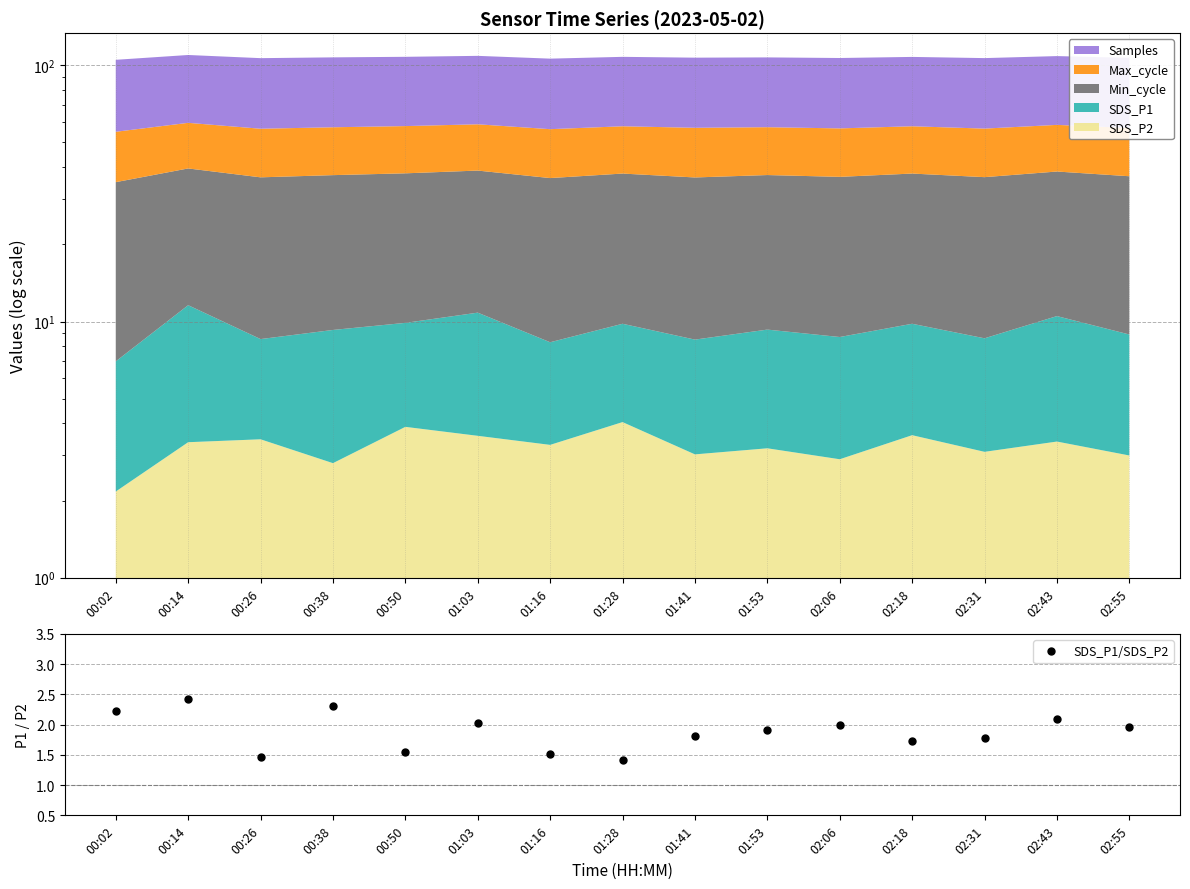

Is it true that the value at 01:53 is 2.8?

False